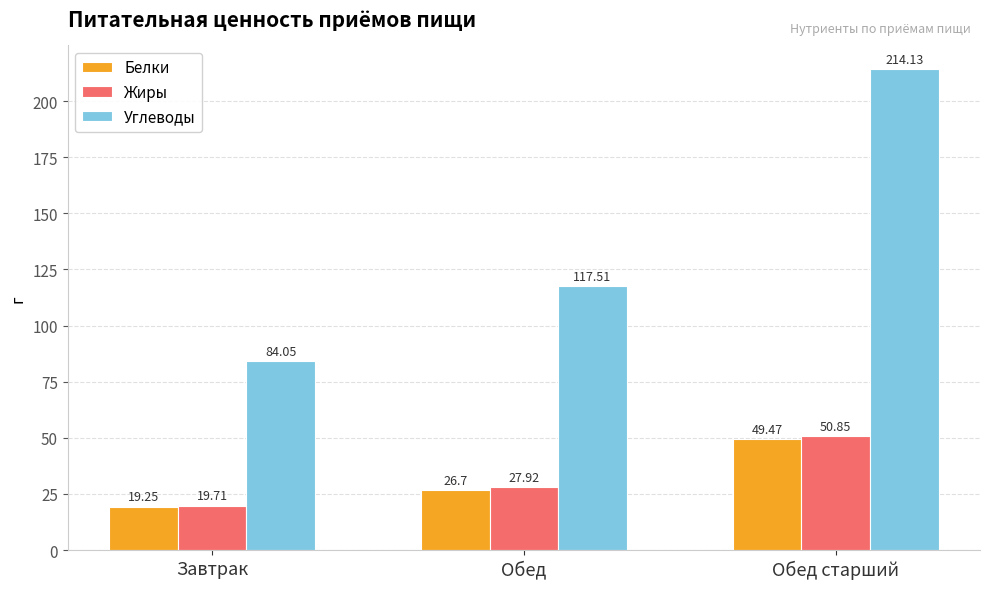

How many data points in Углеводы are less than 117?

1